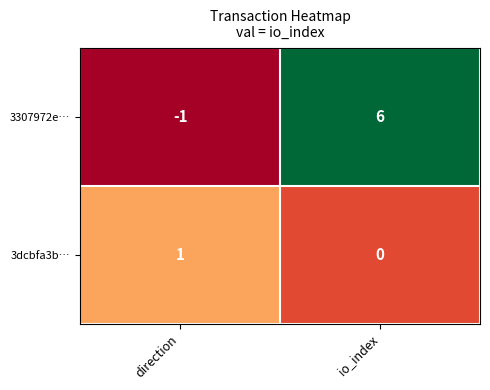

Reading right to left, extract all data points from this chart.

3307972e…: io_index=6	direction=-1
3dcbfa3b…: io_index=0	direction=1